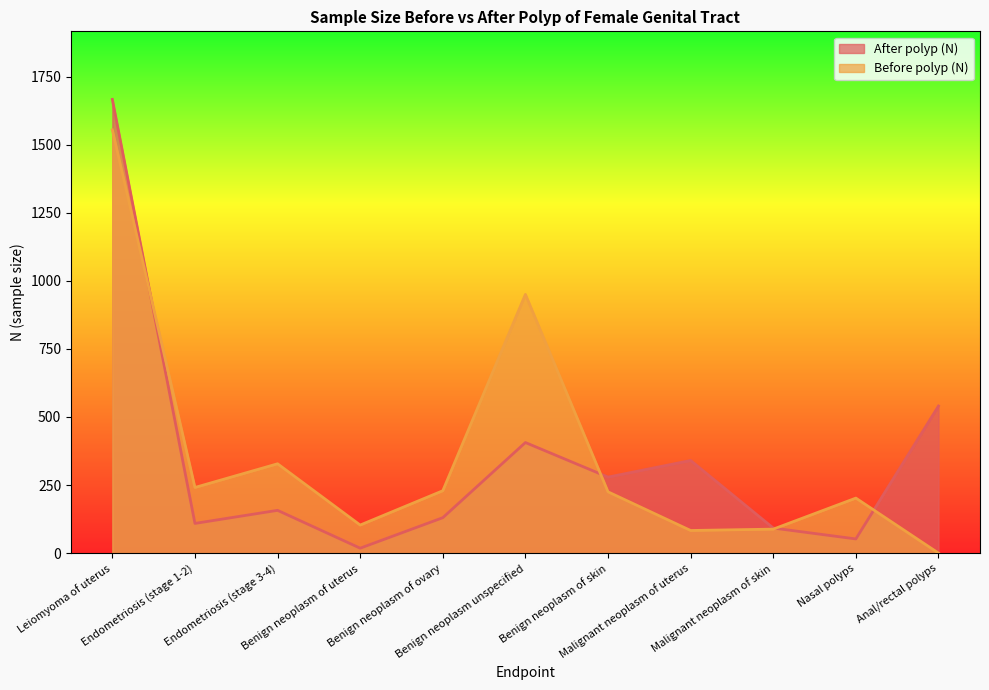

The value of After polyp (N) at Leiomyoma of uterus is 2887. True or false?

False